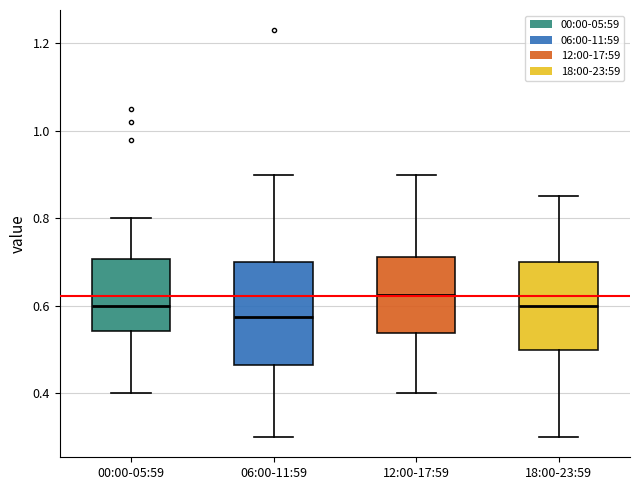

Where is the lower edge of the box for 18:00-23:59 on the y-axis? The values are not printed on the chart, so give them approximately, as read against the axis.

0.50